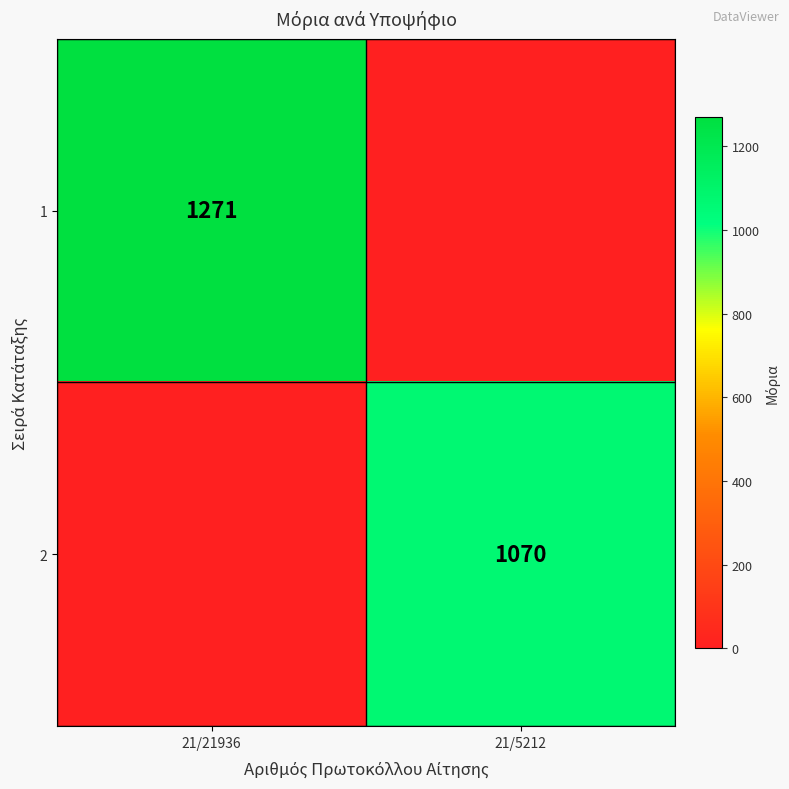

The value of 2 at 21/5212 is 694. True or false?

False